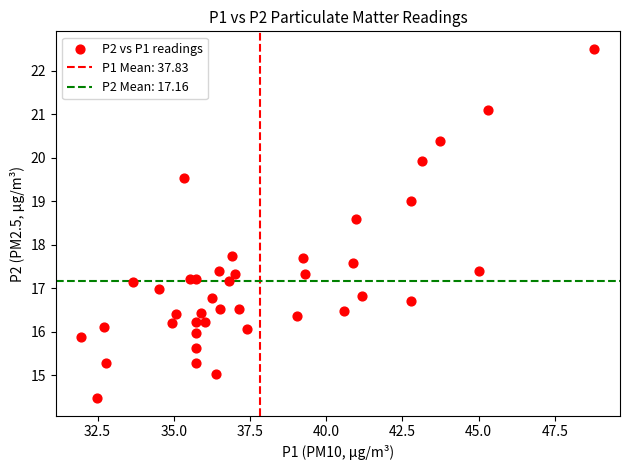

What is the range of X values (max minus min)?

16.8